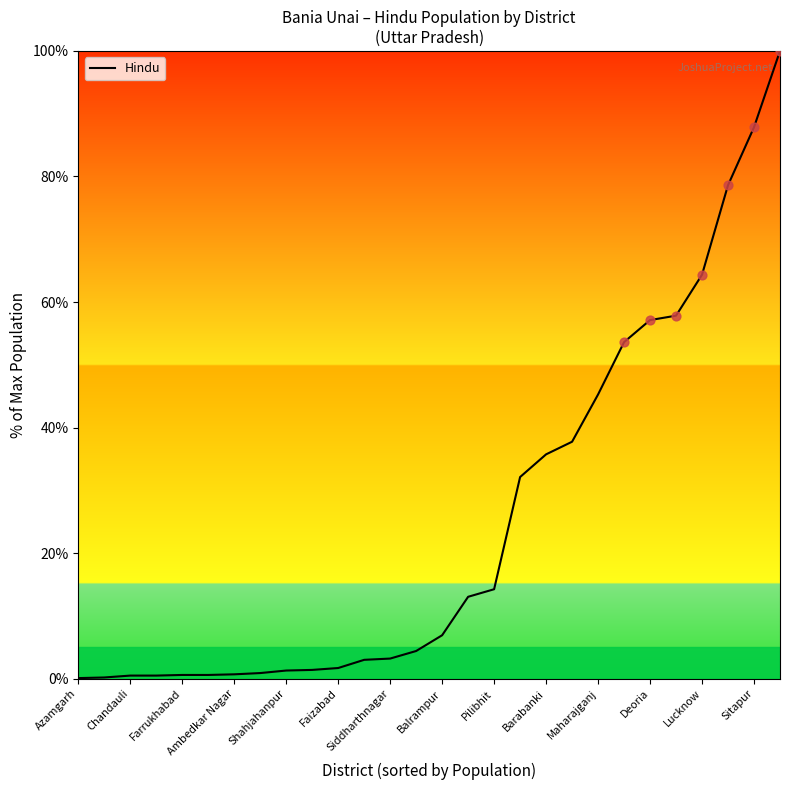

What is the greatest value displayed?

100.0